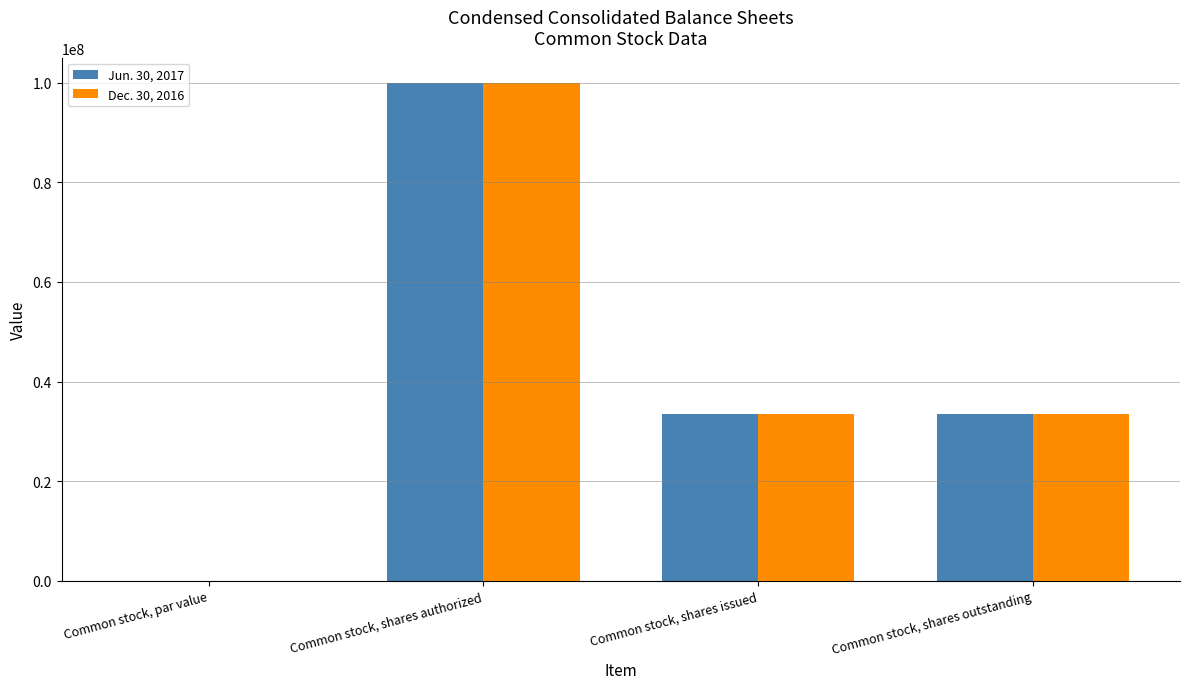

What is the greatest value displayed?

100000000